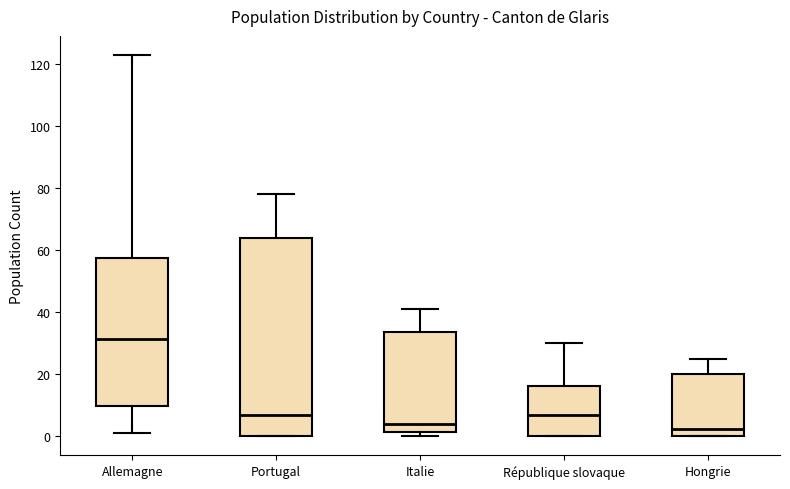

Reading left to right, read every box against the y-axis: the position of its median line, the range the box covers, and the ends of its whiskers. The values are not printed on the chart, so give them approximately, as read against the axis.

Allemagne: median 32, box 10 to 58, whiskers 2 to 124
Portugal: median 8, box 0 to 64, whiskers 0 to 78
Italie: median 4, box 2 to 34, whiskers 0 to 42
République slovaque: median 8, box 0 to 16, whiskers 0 to 30
Hongrie: median 2, box 0 to 20, whiskers 0 to 26